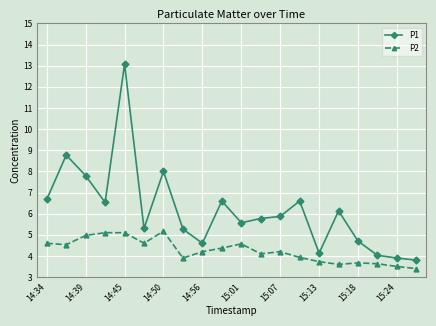

What is the value of the P2 point at the 20th from the left?

3.4